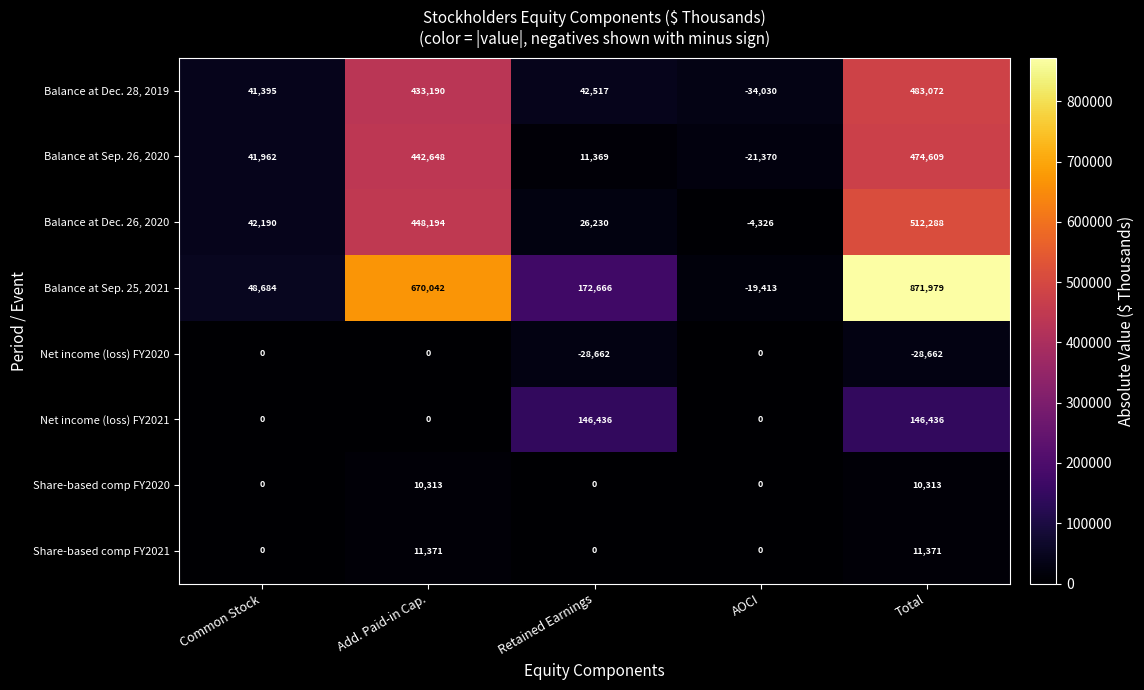

What is the difference between the highest and lowest values at Total?

900641